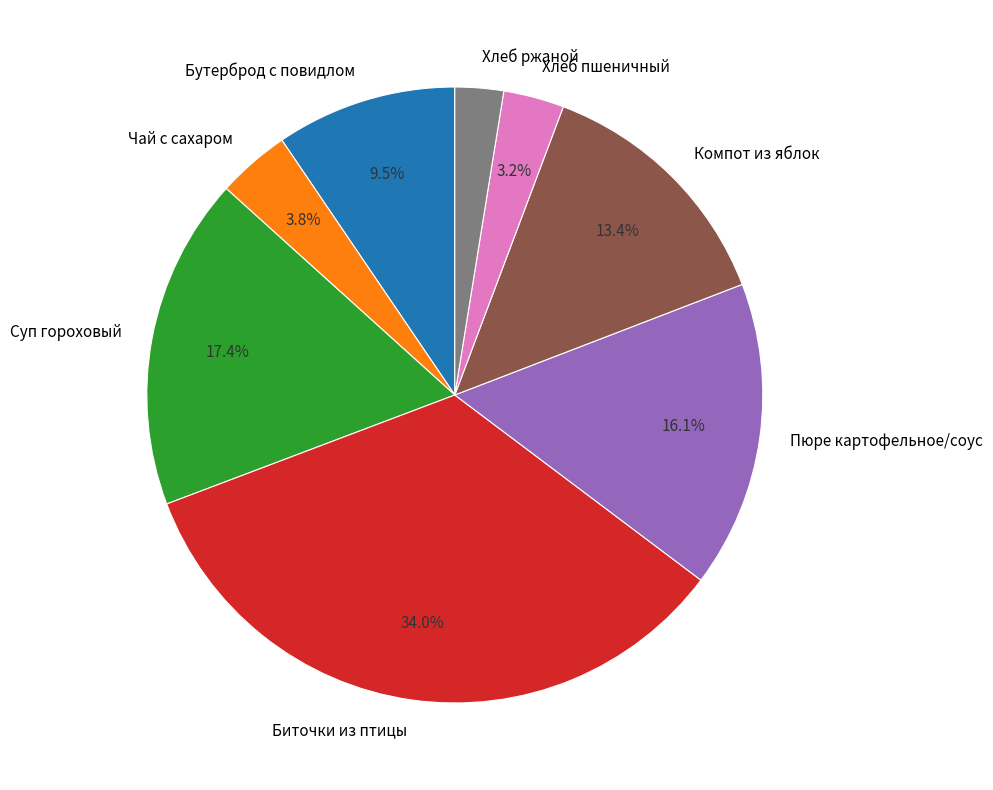

To the nearest percent, what portion does Биточки из птицы represent?

34%